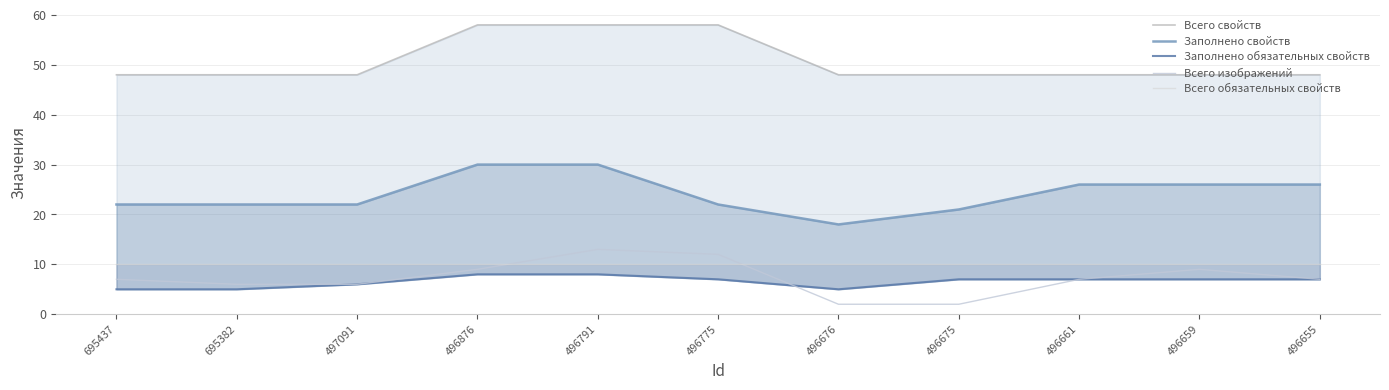

Is it true that Всего изображений equals 1 at 496675?

False